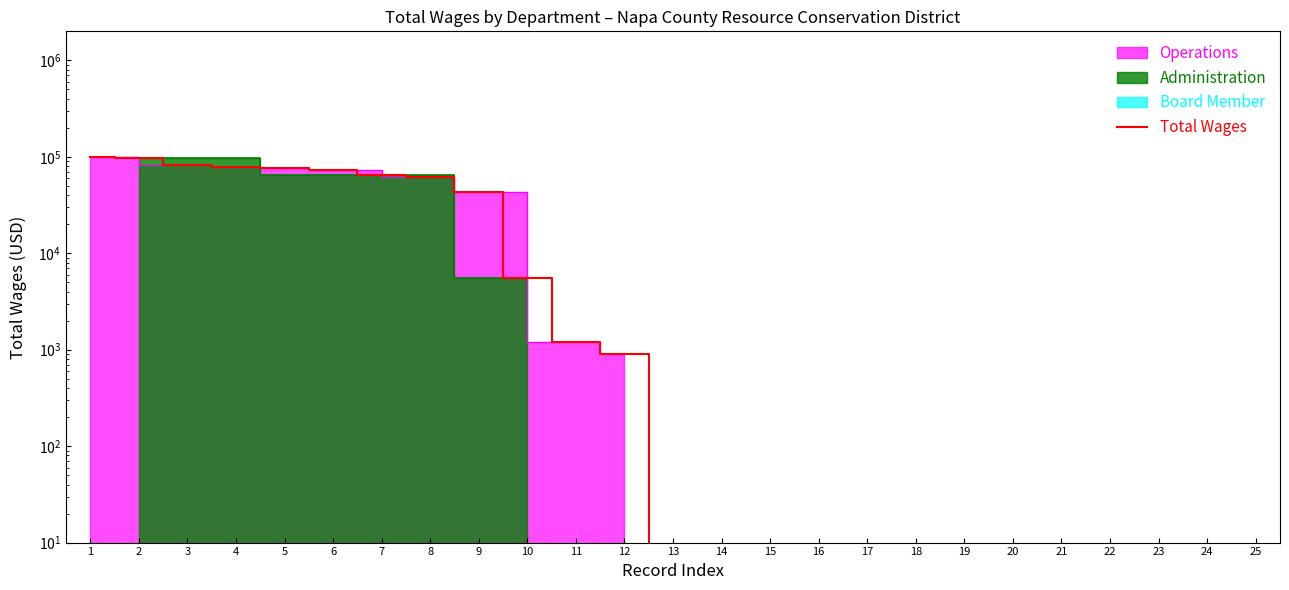

Read the value at 1.

98843